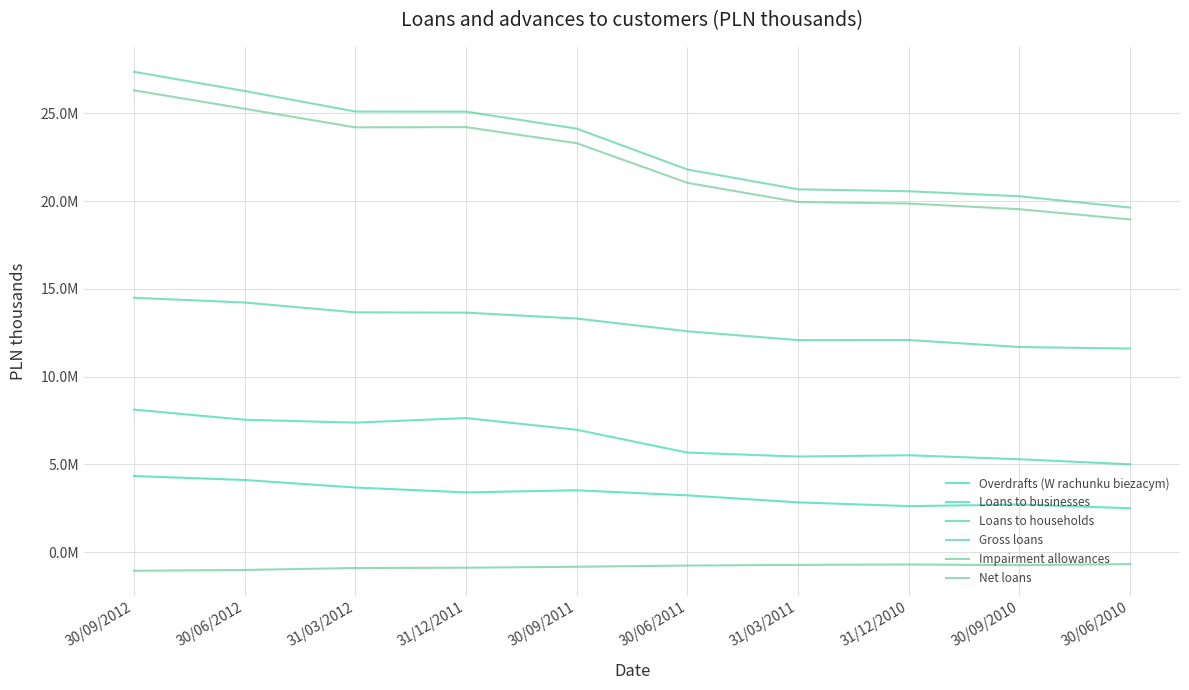

How many series are shown in this chart?

6